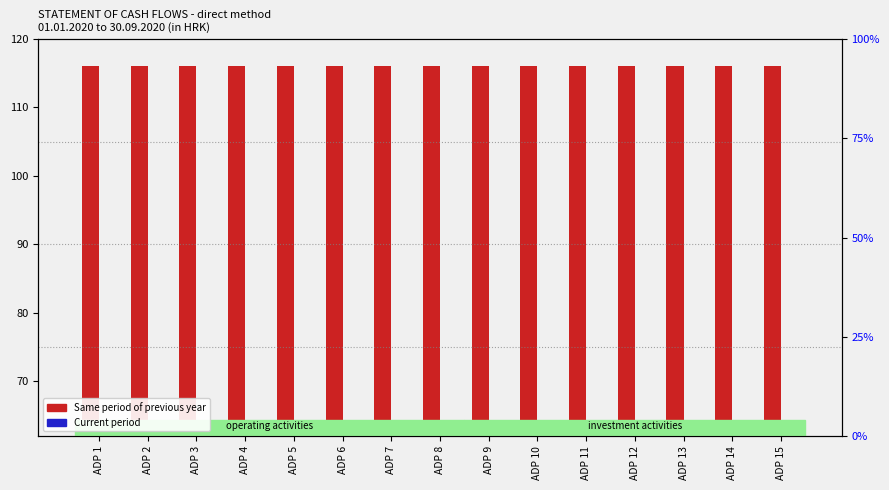

How many data points does each series have?

15